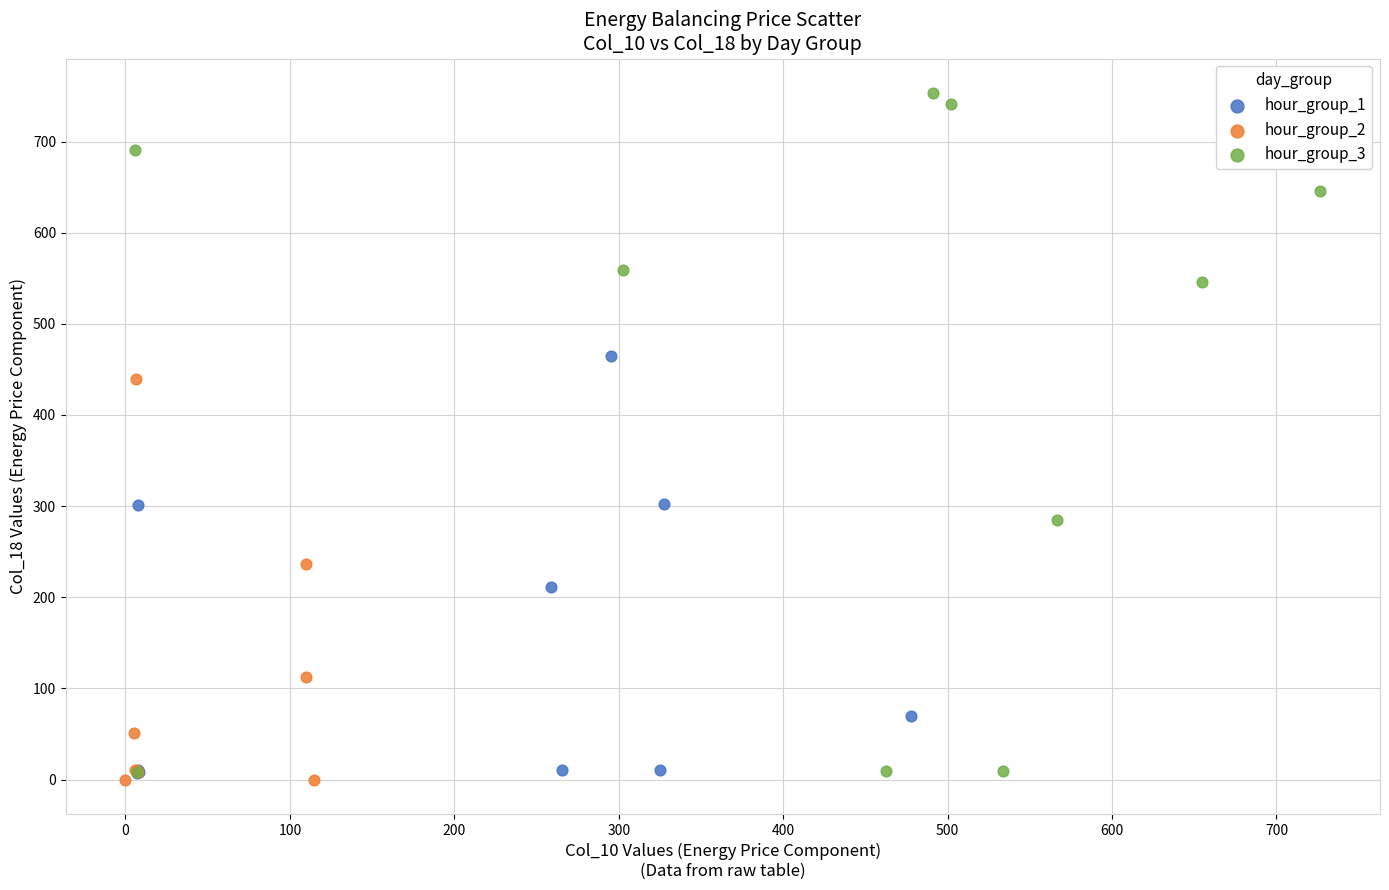

Which series reaches the maximum Y coordinate?

hour_group_3